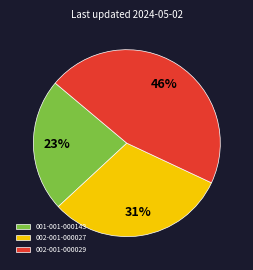

What is the largest slice in the pie chart?

002-001-000029